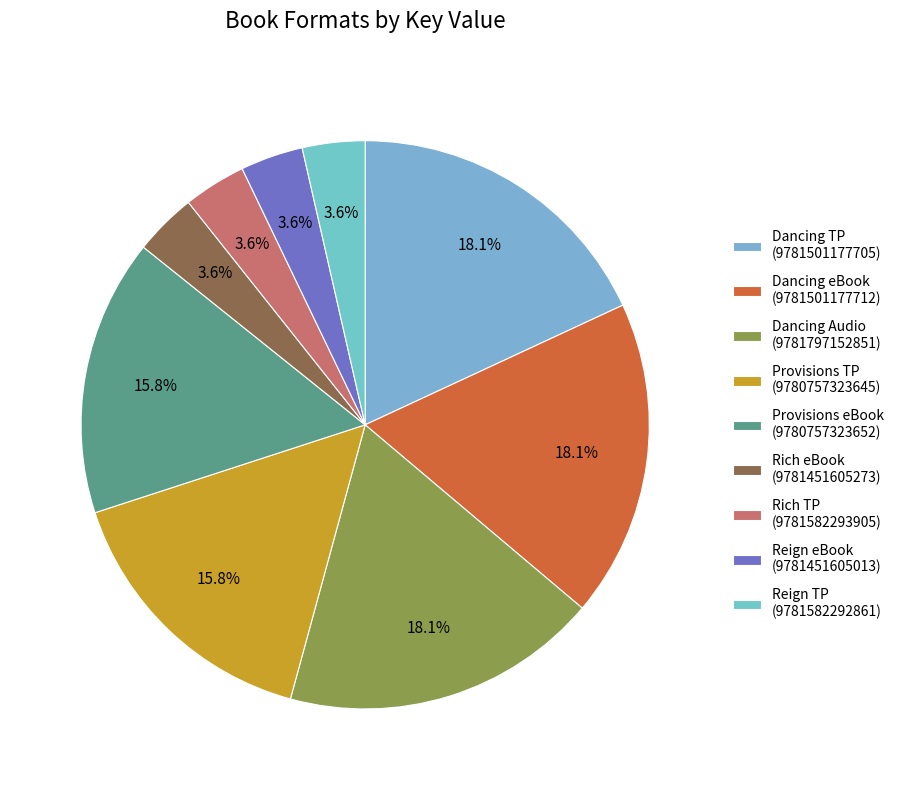

How many slices are in this pie chart?

9